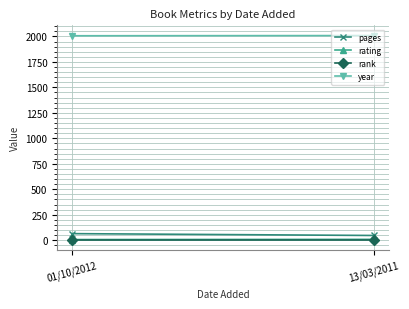

What is the maximum value for pages?

64